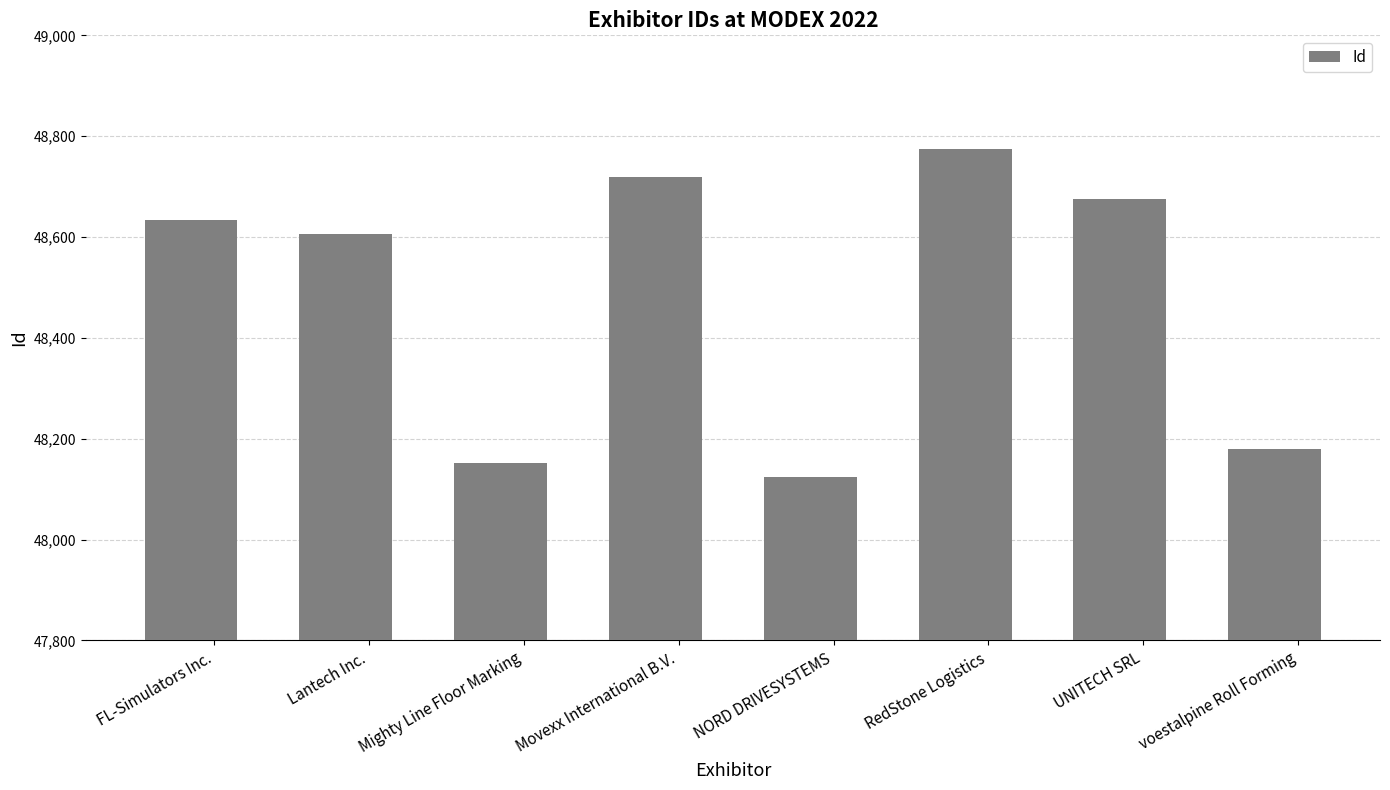

Reading left to right, list all the values displayed in this chart.

48633	48607	48151	48720	48124	48774	48675	48180